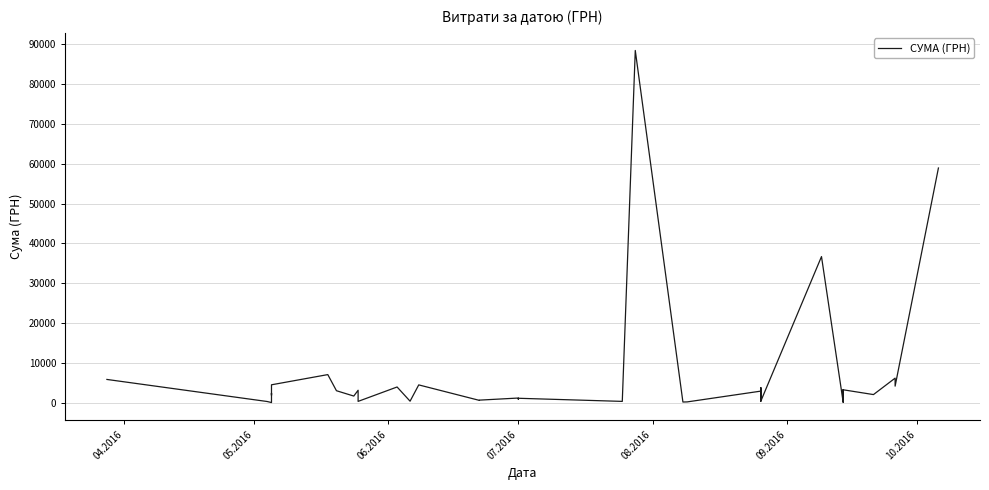

What is the greatest value displayed?

88371.5